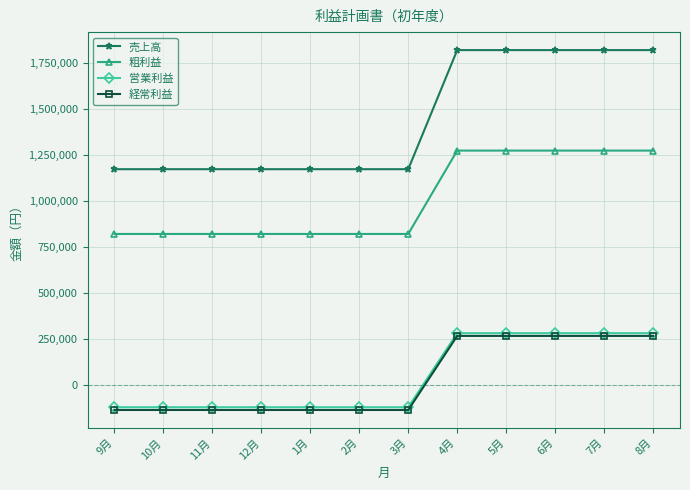

Reading right to left, transcribe all the data shown in this chart.

売上高: 8月=1822500	7月=1822500	6月=1822500	5月=1822500	4月=1822500	3月=1174500	2月=1174500	1月=1174500	12月=1174500	11月=1174500	10月=1174500	9月=1174500
粗利益: 8月=1275750	7月=1275750	6月=1275750	5月=1275750	4月=1275750	3月=822150	2月=822150	1月=822150	12月=822150	11月=822150	10月=822150	9月=822150
営業利益: 8月=282360	7月=282360	6月=282360	5月=282360	4月=282360	3月=-120696	2月=-120696	1月=-120696	12月=-120696	11月=-120696	10月=-120696	9月=-120696
経常利益: 8月=267360	7月=267360	6月=267360	5月=267360	4月=267360	3月=-135696	2月=-135696	1月=-135696	12月=-135696	11月=-135696	10月=-135696	9月=-135696